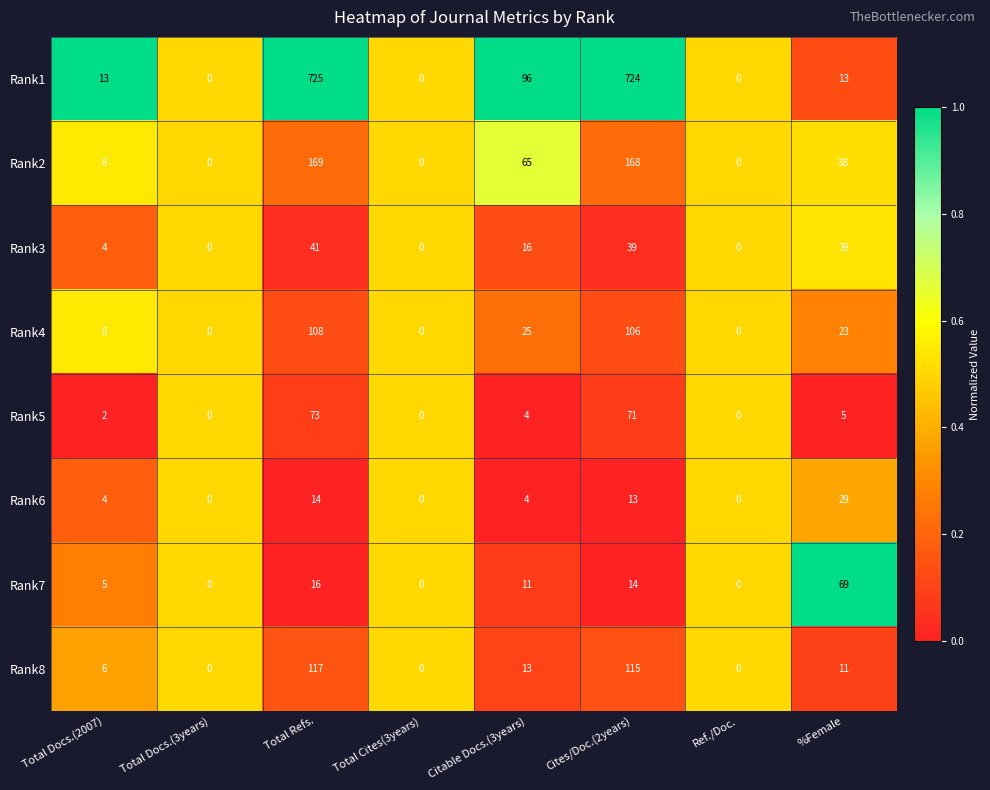

Is it true that Rank7 equals 37 at Ref./Doc.?

False